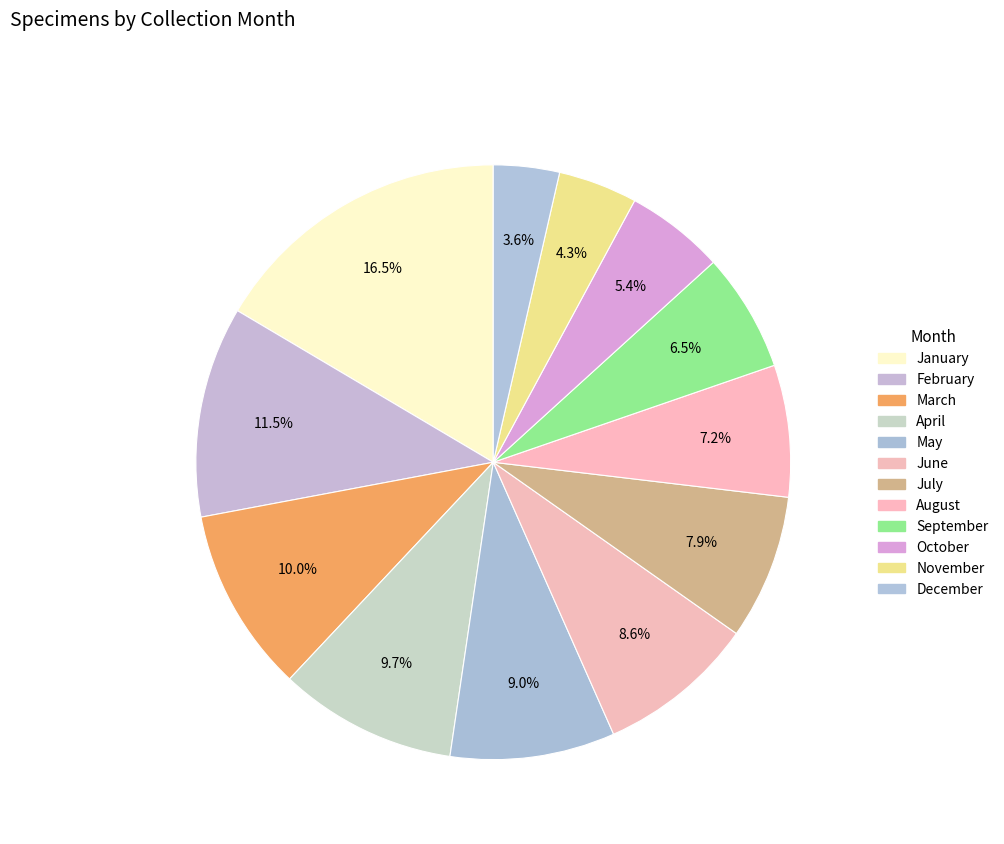

How many slices are in this pie chart?

12